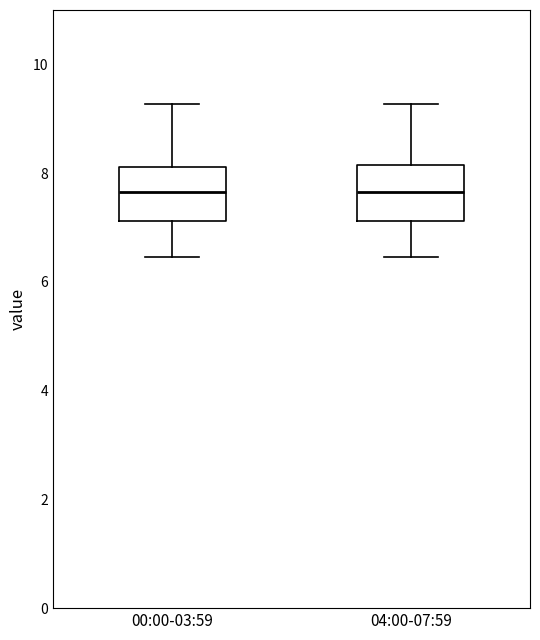

Reading left to right, transcribe this box plot: for each box, give where its median line is, the range the box spans, and where its two whiskers end, as read against the y-axis. The values are not printed on the chart, so give them approximately, as read against the axis.

00:00-03:59: median 7.6, box 7.2 to 8.2, whiskers 6.4 to 9.2
04:00-07:59: median 7.6, box 7.2 to 8.2, whiskers 6.4 to 9.2